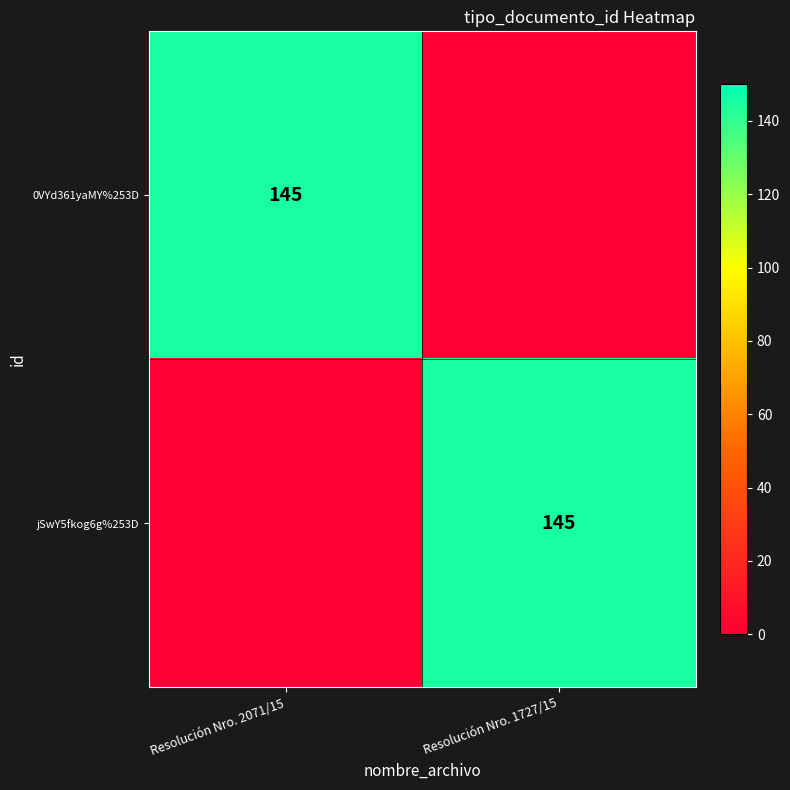

The value of jSwY5fkog6g%253D at Resolución Nro. 1727/15 is 253. True or false?

False